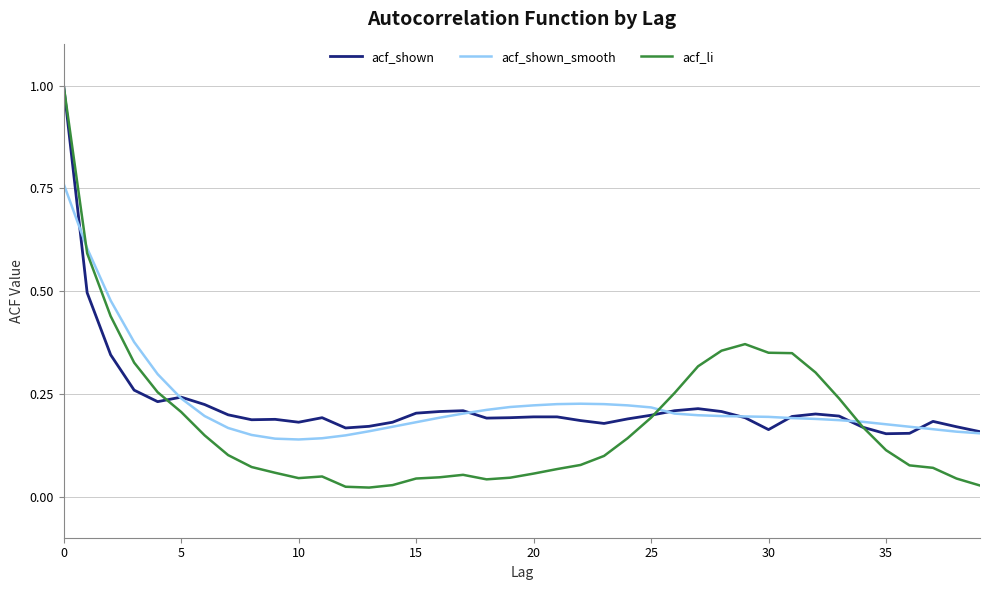

What is the greatest value displayed?

1.0